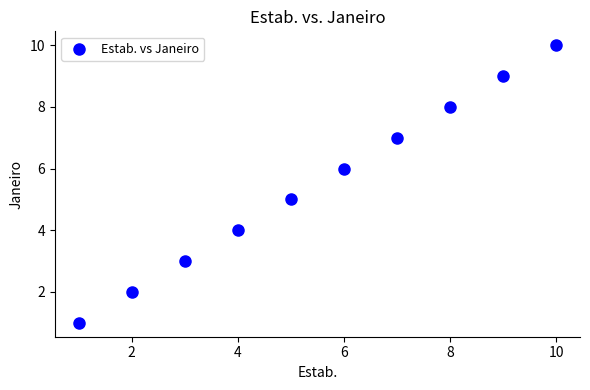

What is the average Y value?

6